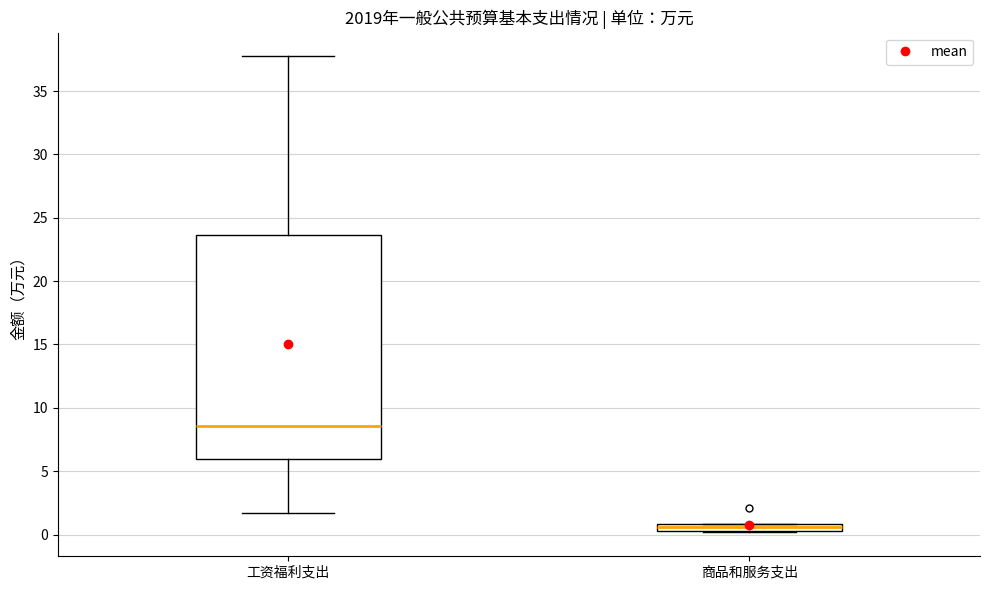

Which box is the tallest, from its lower edge to its upper edge?

工资福利支出